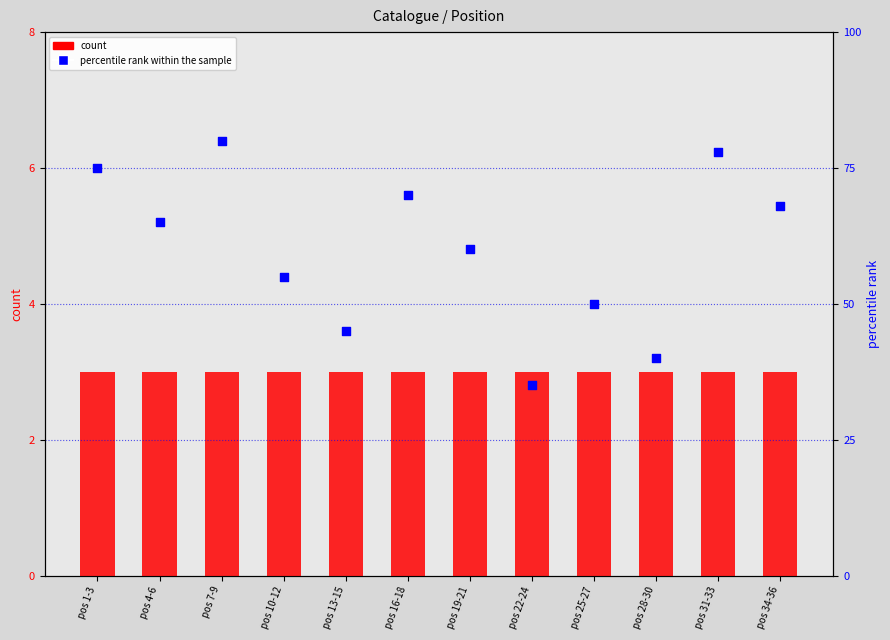

Is the value of count at pos 34-36 greater than the value of percentile rank within the sample at pos 16-18?

No